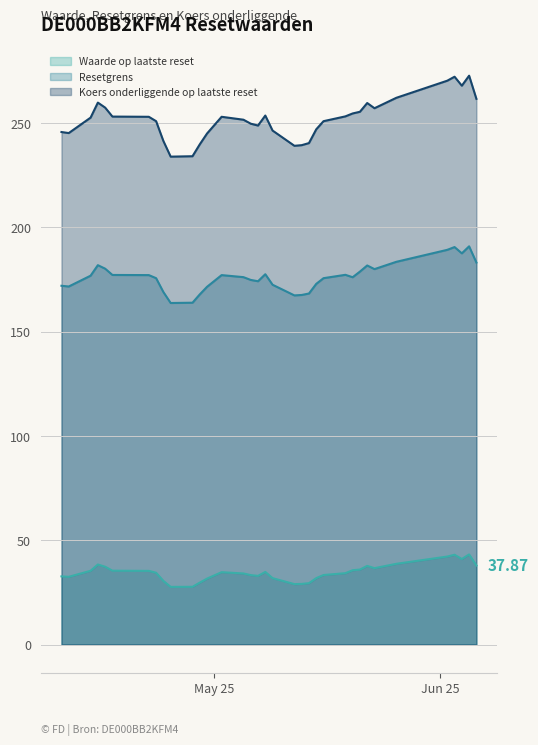

Rank the series by their average value, from lowest to highest.

Waarde op laatste reset, Resetgrens, Koers onderliggende op laatste reset